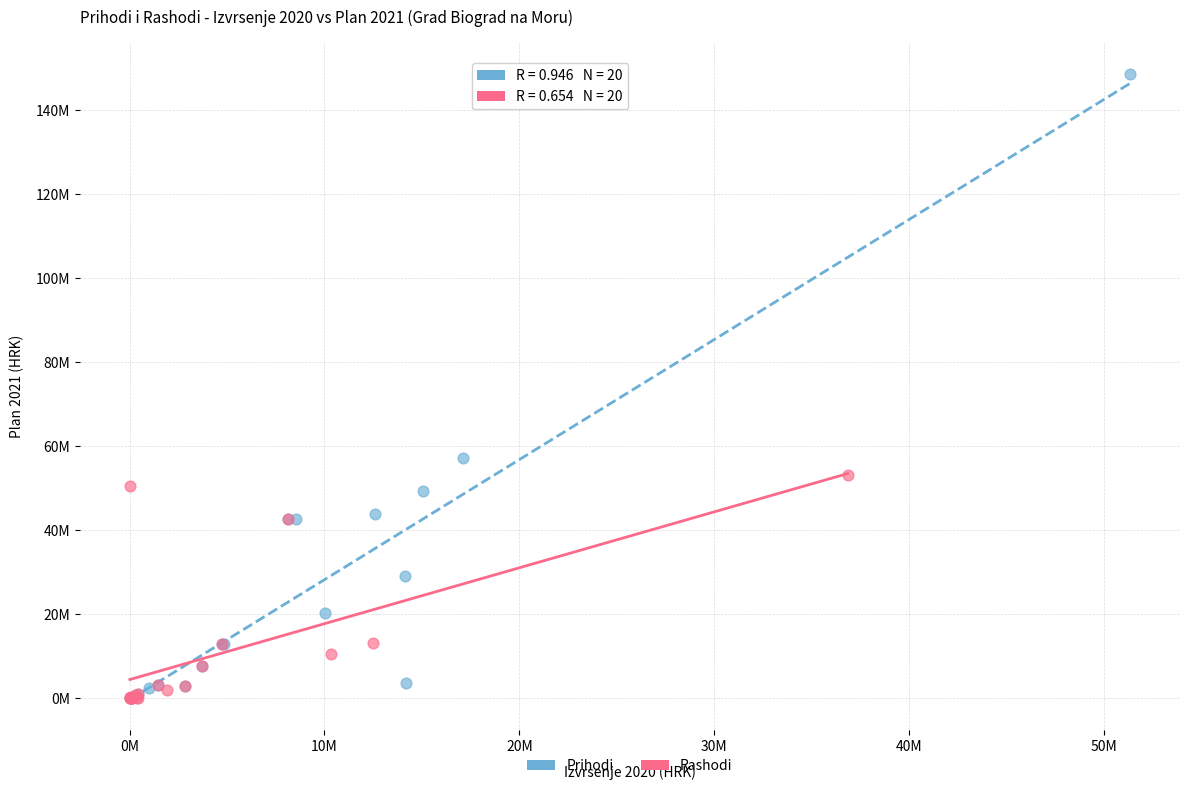

What are all the series names shown in the legend?

Prihodi, Rashodi